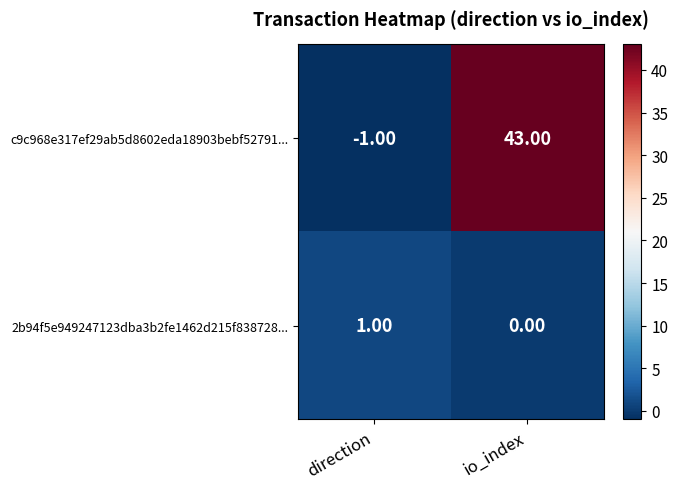

At which label does c9c968e317ef29ab5d8602eda18903bebf52791... reach its minimum?

direction